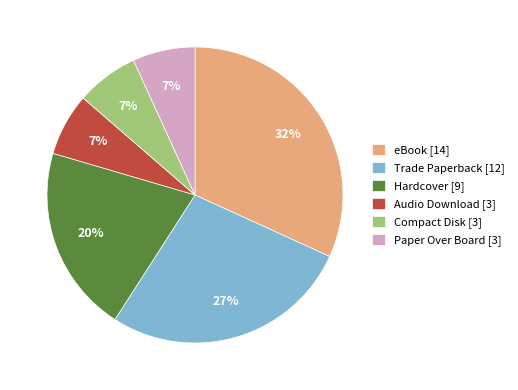

Is it true that Audio Download [3] is 7% of the pie?

True